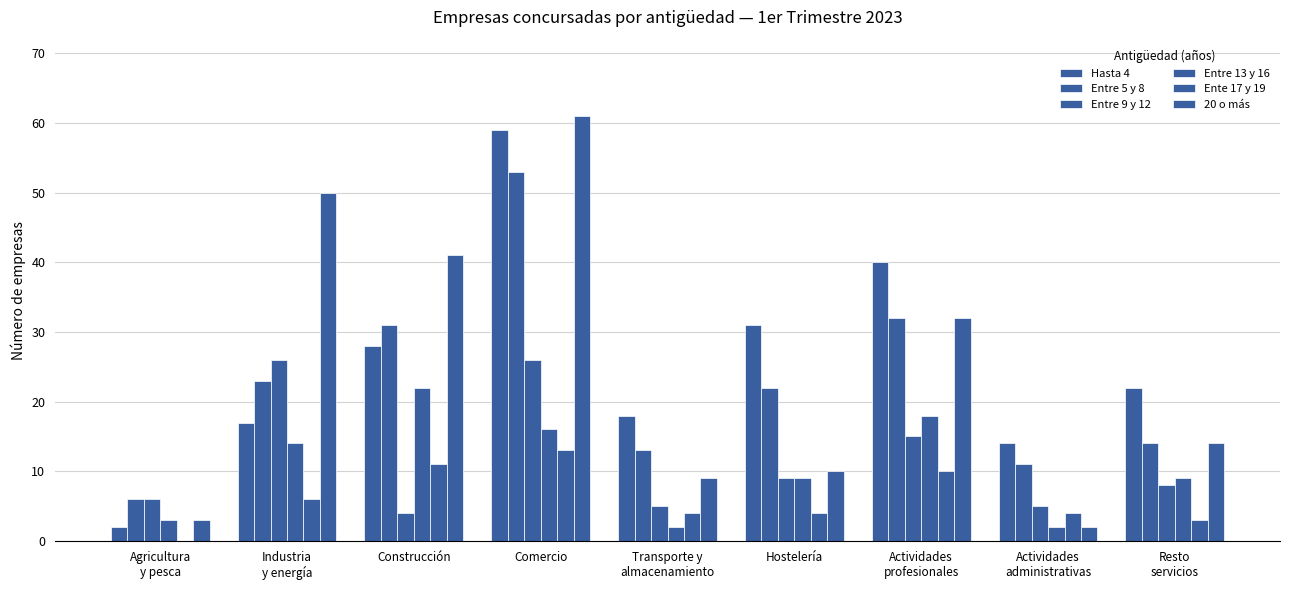

How many groups of bars are there?

9